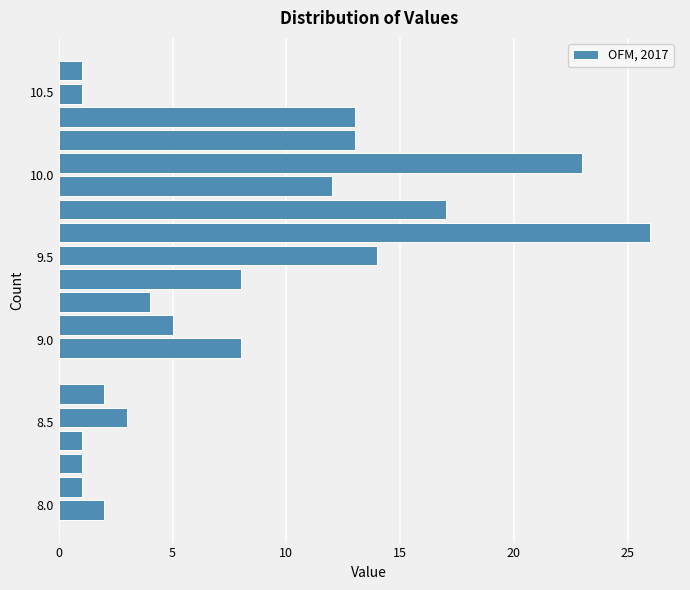

Around what value on the y-axis is the longest bar? Give the approximate position of its centre, as read against the axis.

9.65